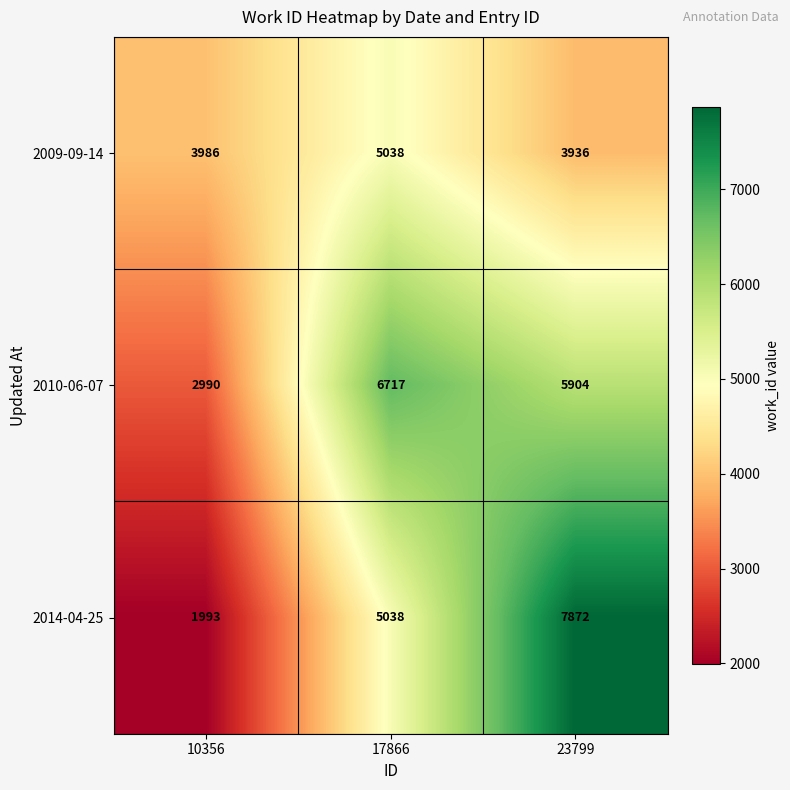

Which category has the highest value in the 2010-06-07 series?

17866